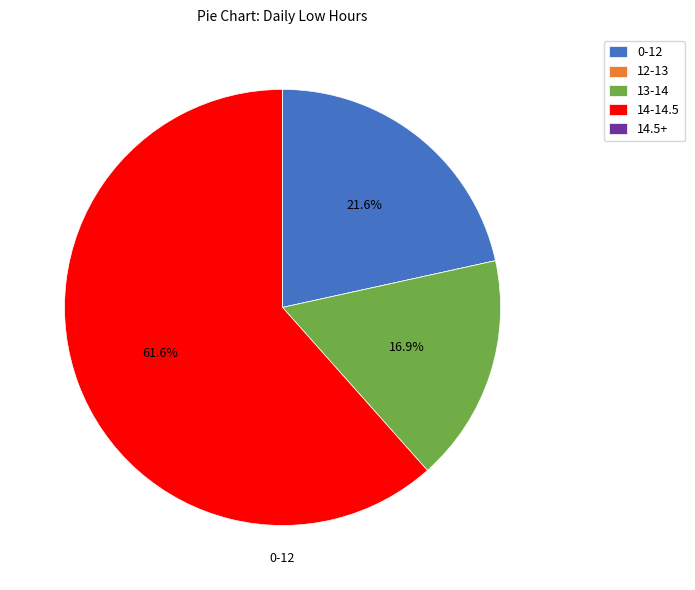

Does any single category account for the majority?

Yes